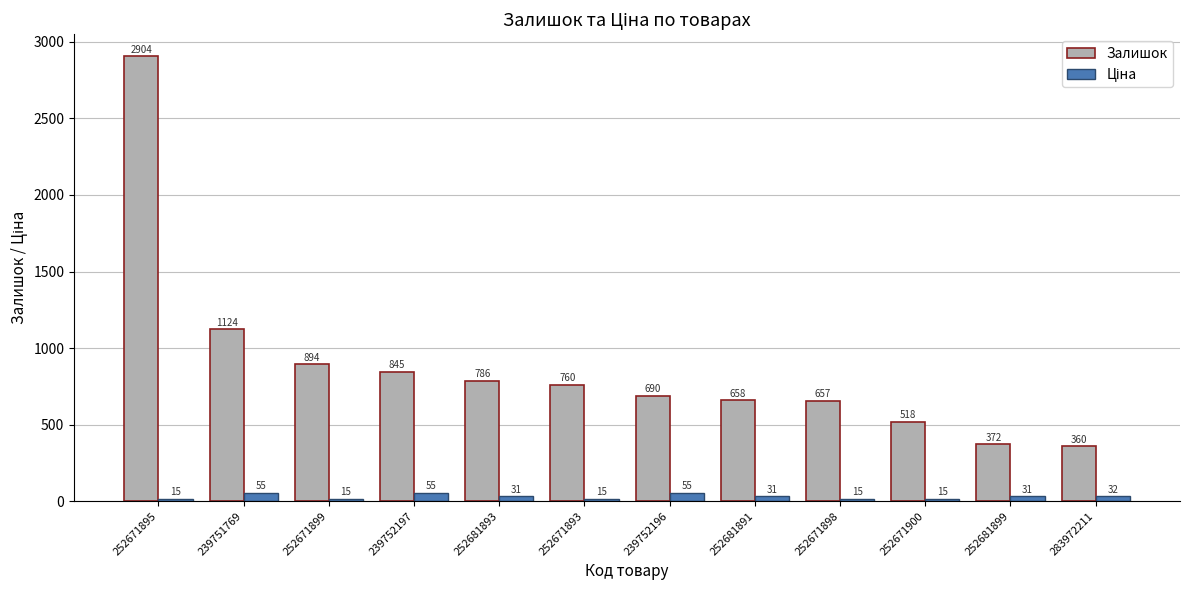

Which series changed the most between 252671899 and 252681899?

Залишок